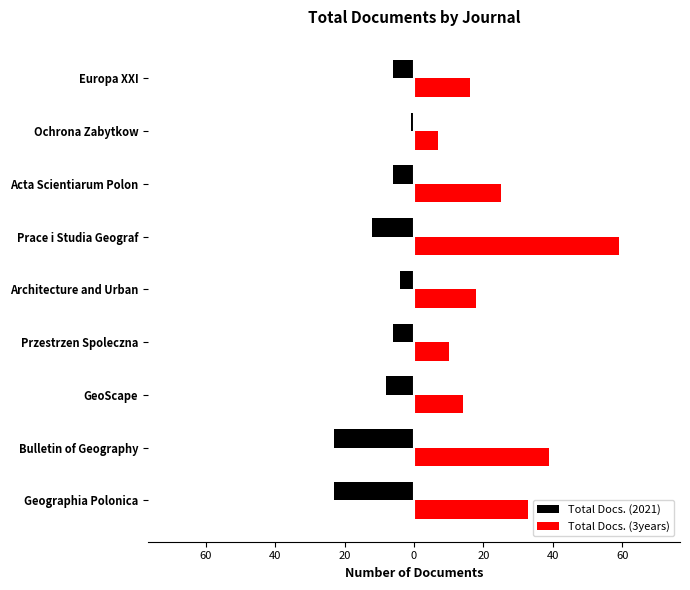

What are all the series names shown in the legend?

Total Docs. (2021), Total Docs. (3years)